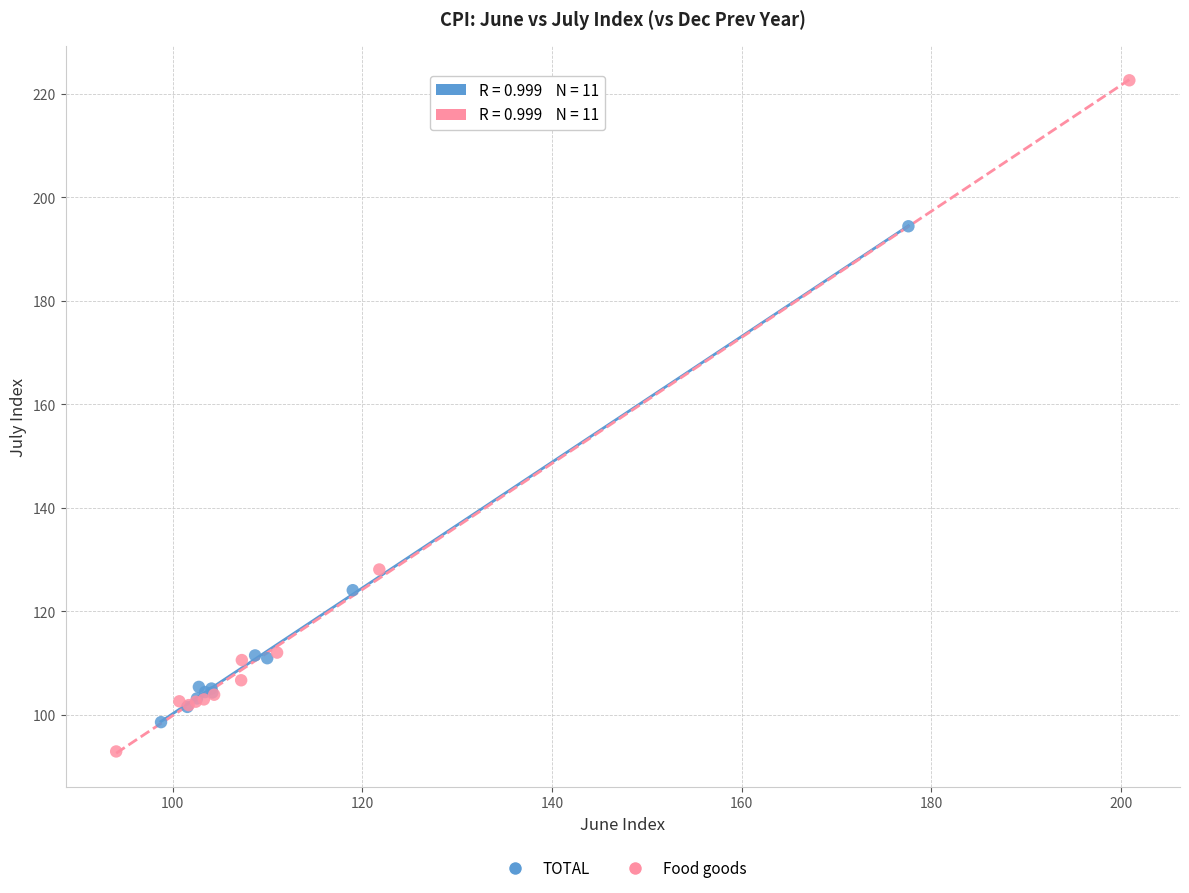

What are all the series names shown in the legend?

TOTAL, Food goods